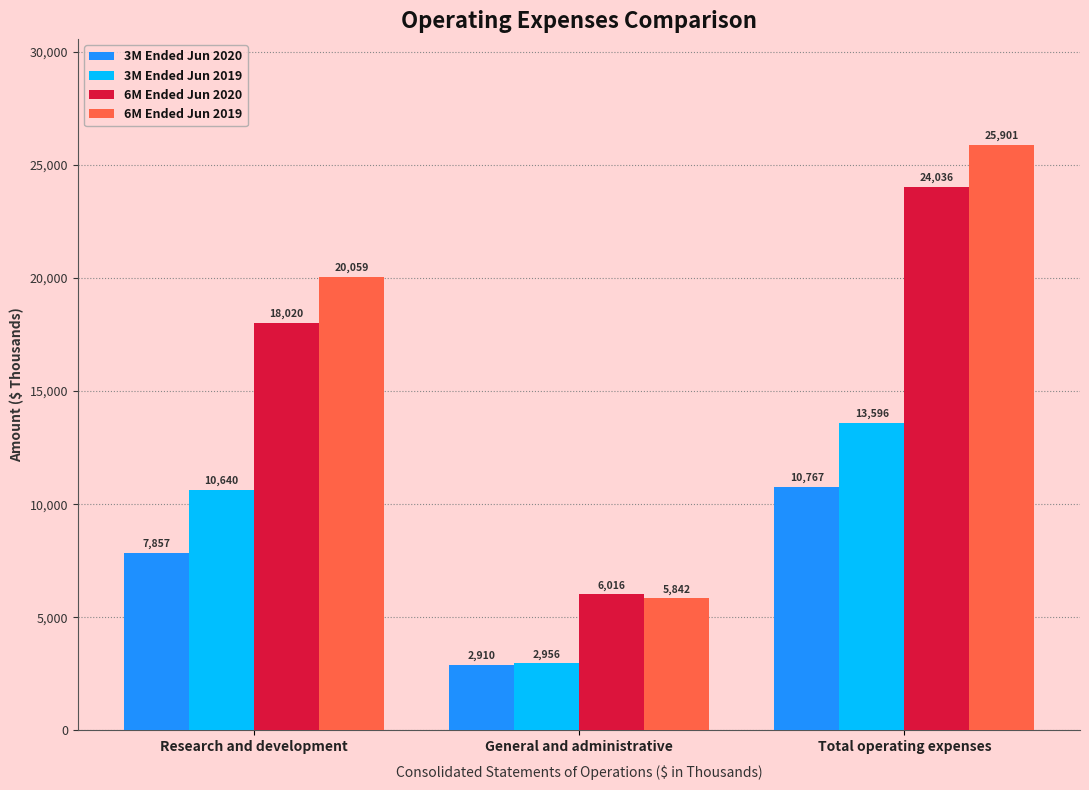

What are all the series names shown in the legend?

3M Ended Jun 2020, 3M Ended Jun 2019, 6M Ended Jun 2020, 6M Ended Jun 2019